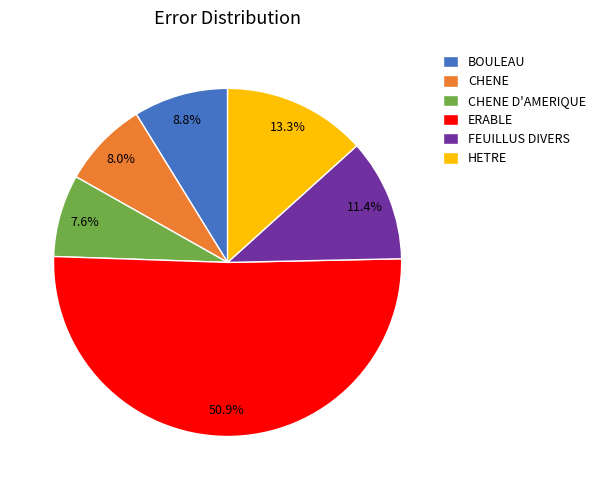

To the nearest percent, what is the average slice percentage?

17%